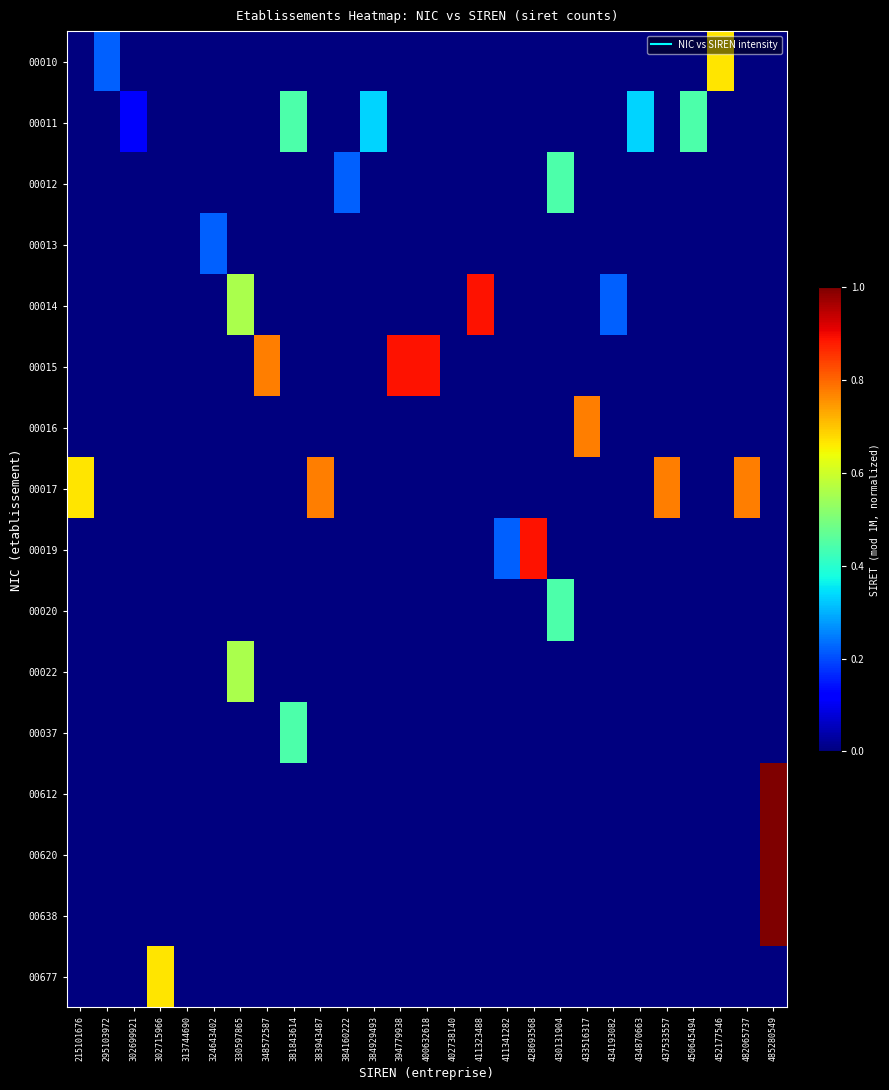

Which series has the largest total across all categories?

00017